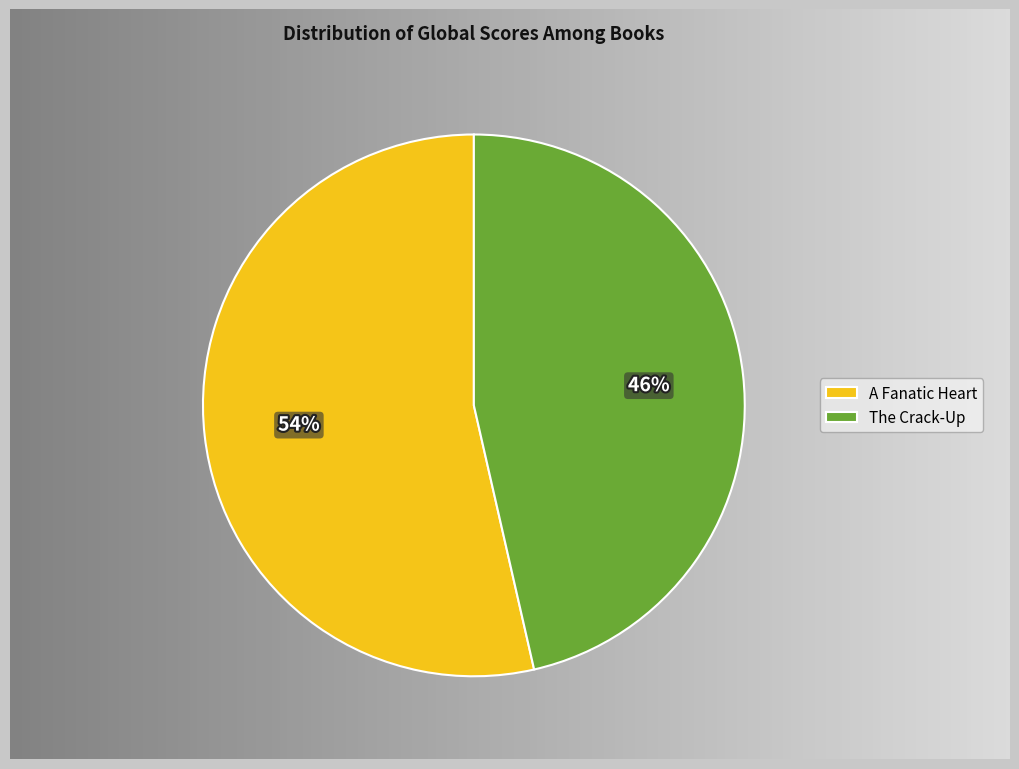

What is the largest slice in the pie chart?

A Fanatic Heart